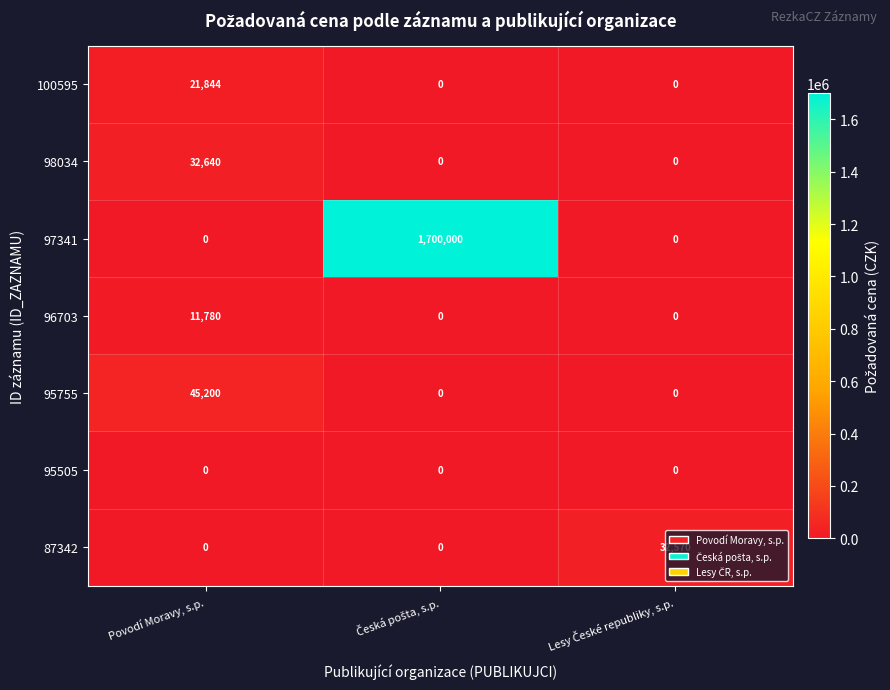

Which series has the largest range (max minus min)?

97341